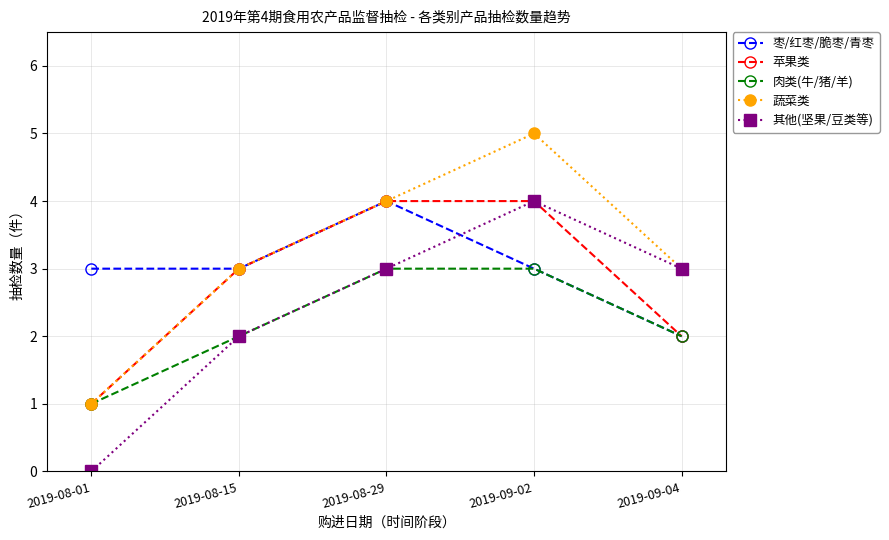

At which category is the sum across all series the highest?

2019-09-02